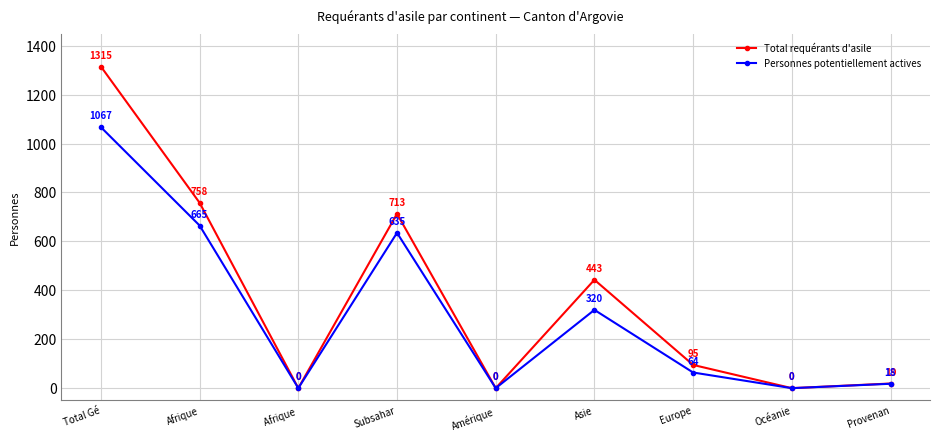

What is the greatest value displayed?

1315